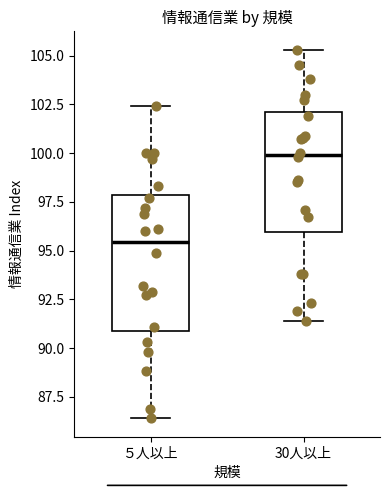

Reading left to right, read every box against the y-axis: the position of its median line, the range the box covers, and the ends of its whiskers. The values are not printed on the chart, so give them approximately, as read against the axis.

５人以上: median 95.5, box 91.0 to 98.0, whiskers 86.5 to 102.5
30人以上: median 100.0, box 96.0 to 102.0, whiskers 91.5 to 105.5